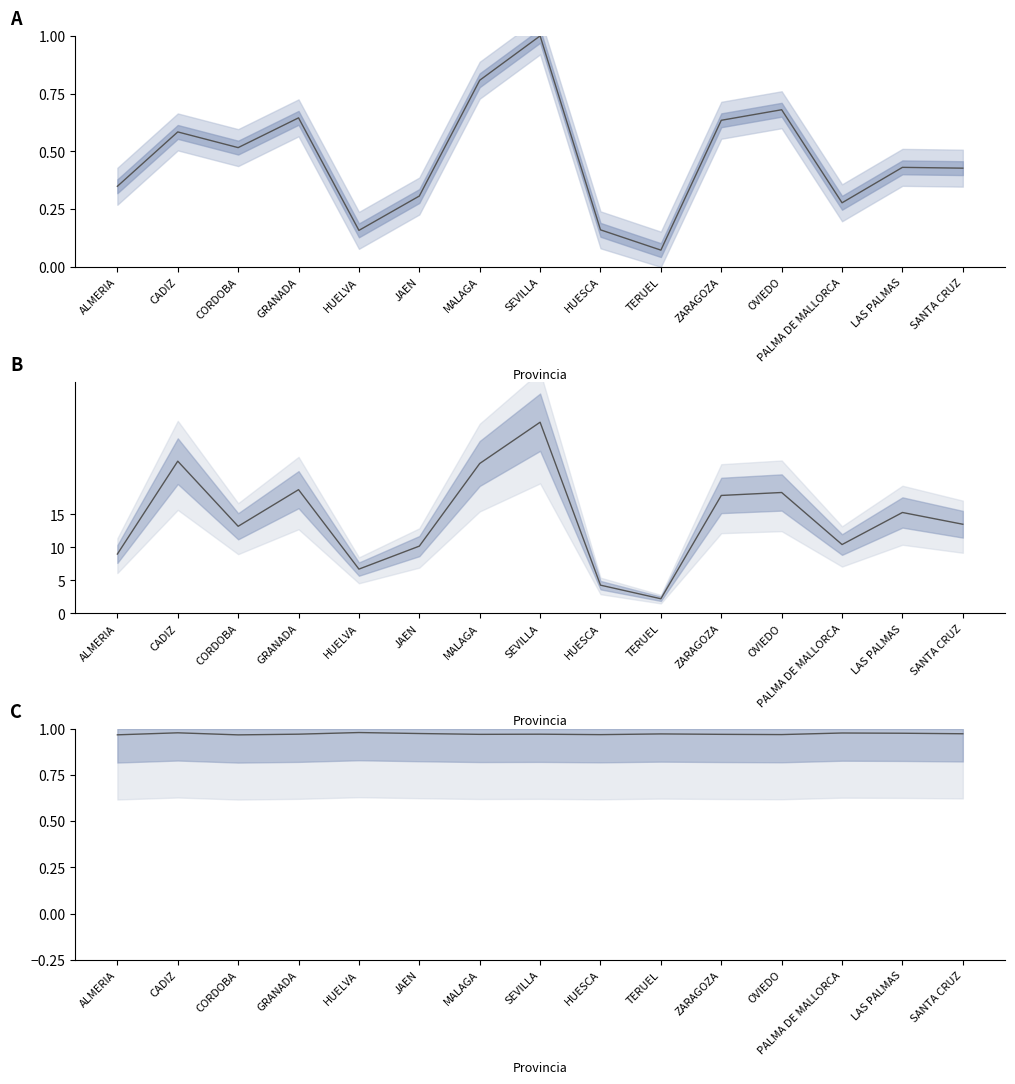

Does the chart have visible grid lines?

No